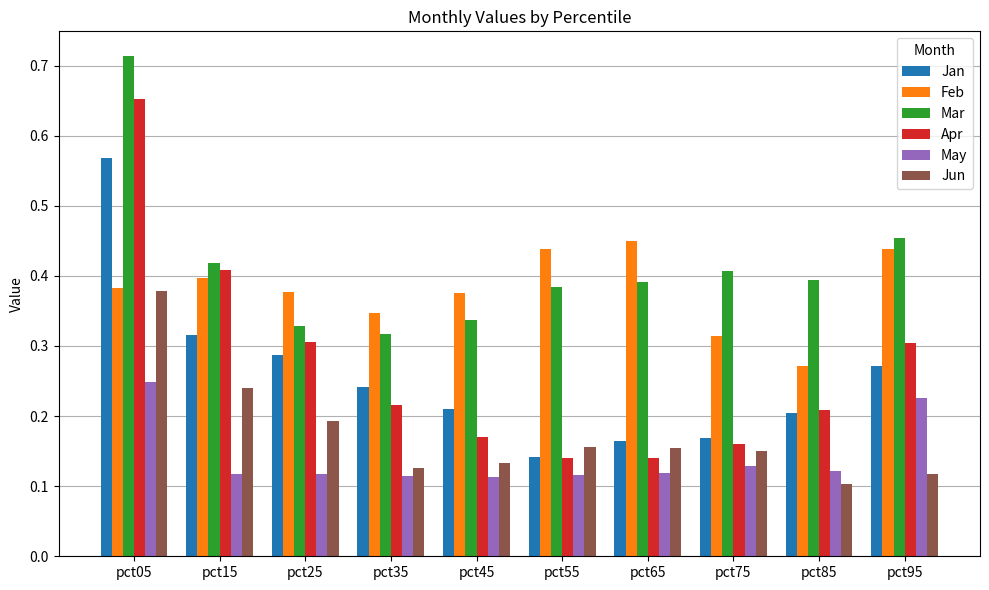

Which category has the highest value in the Mar series?

pct05